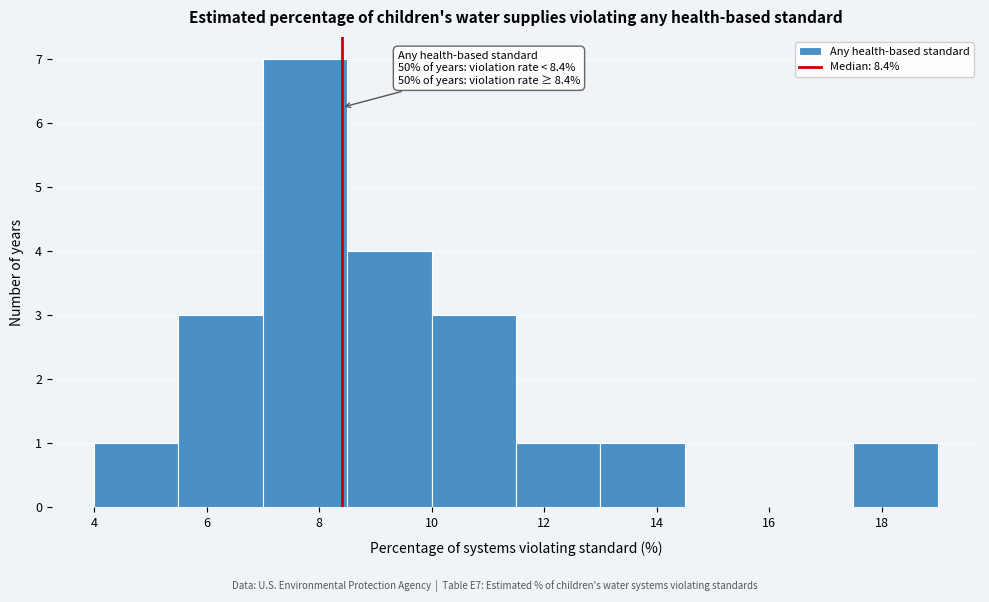

Over which range of the x-axis is the bar tallest?

7.0 to 8.5